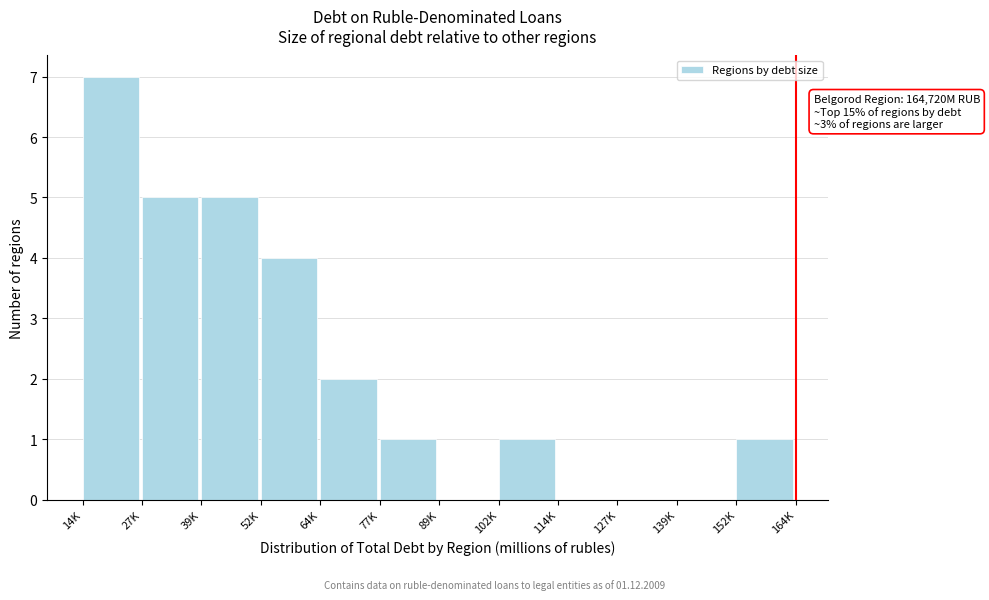

Reading right to left, extract all data points from this chart.

152K=1	139K=0	127K=0	114K=0	102K=1	89K=0	77K=1	64K=2	52K=4	39K=5	27K=5	14K=7